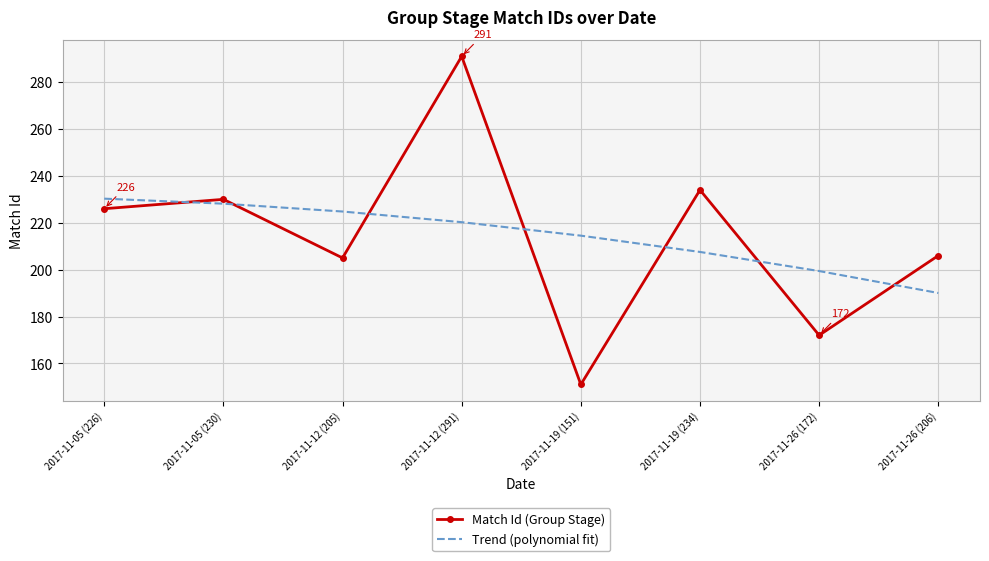

What is the minimum value shown in the chart?

151.0